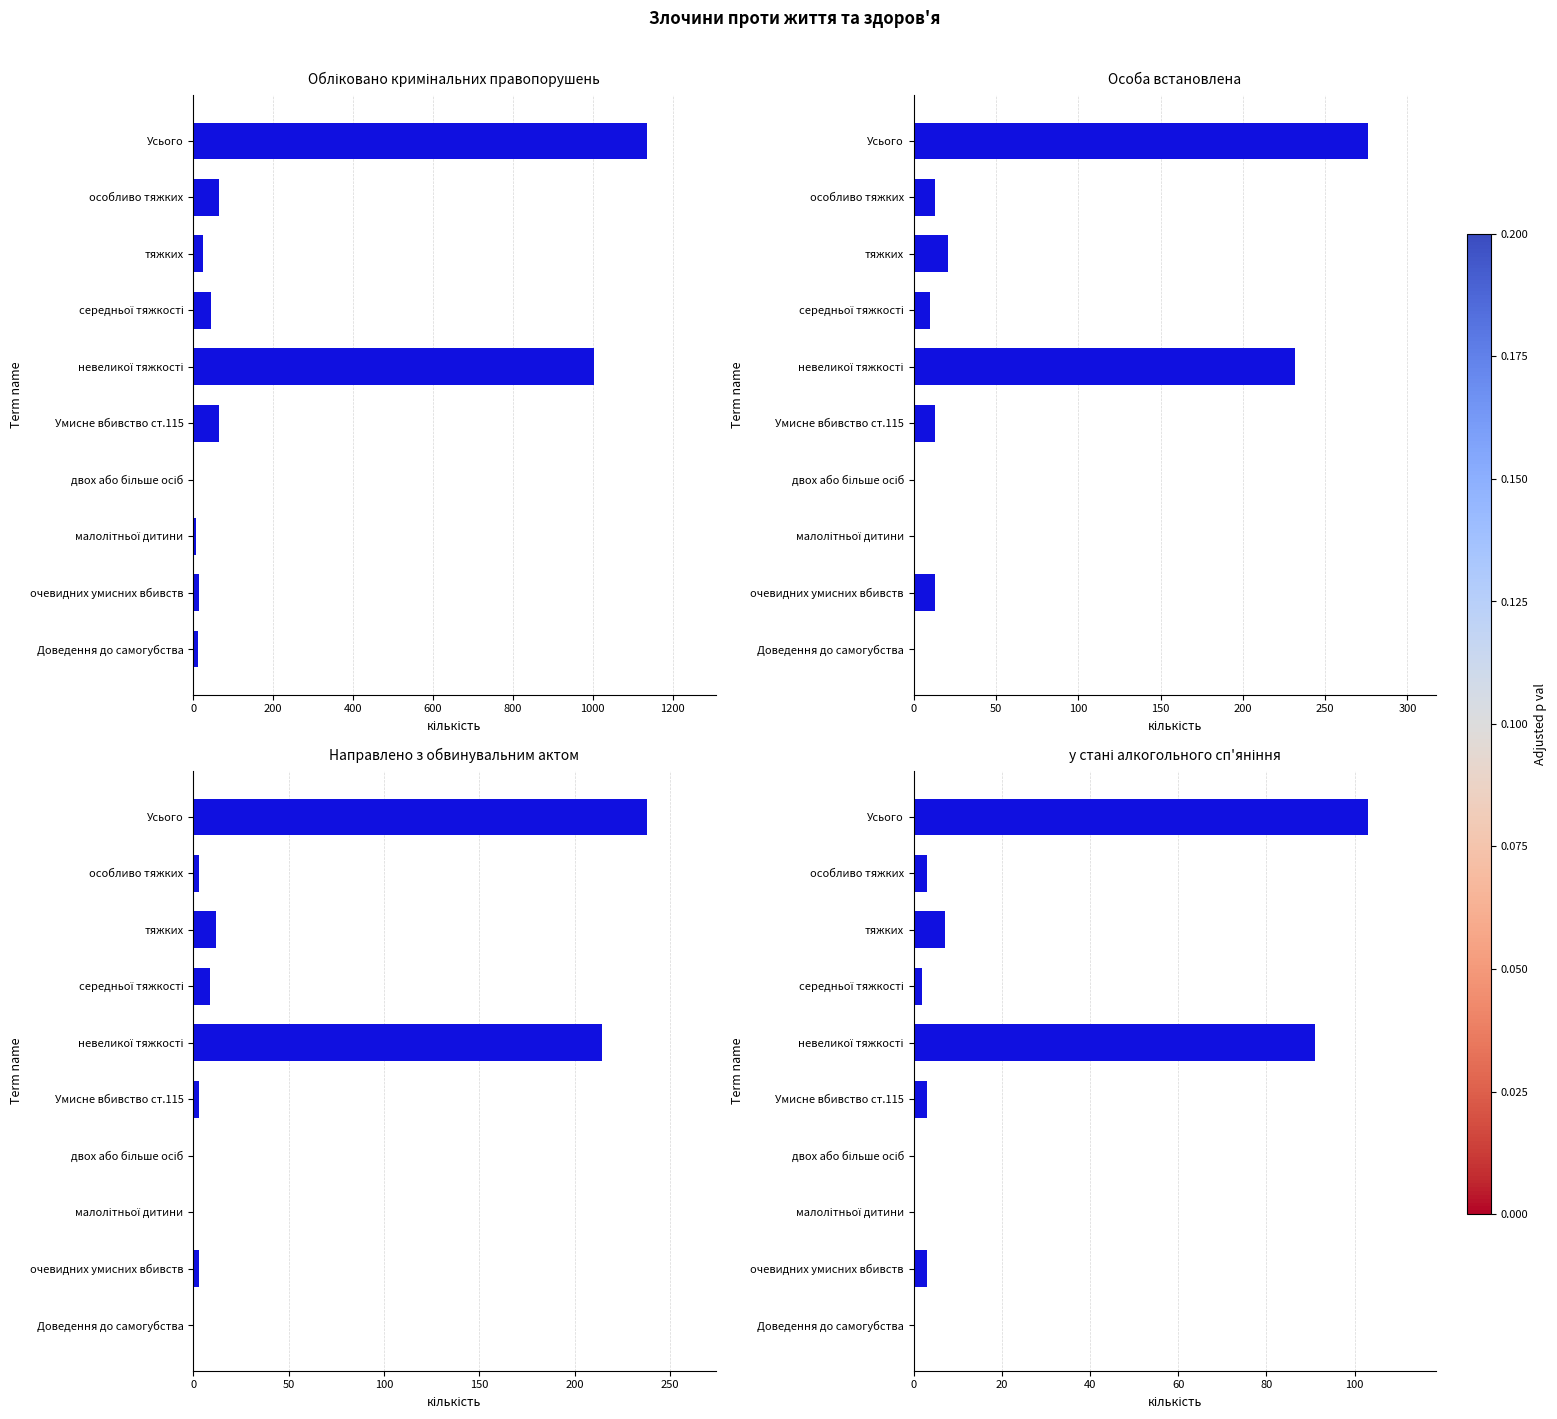

Are the bars grouped side by side (vs. stacked)?

Yes